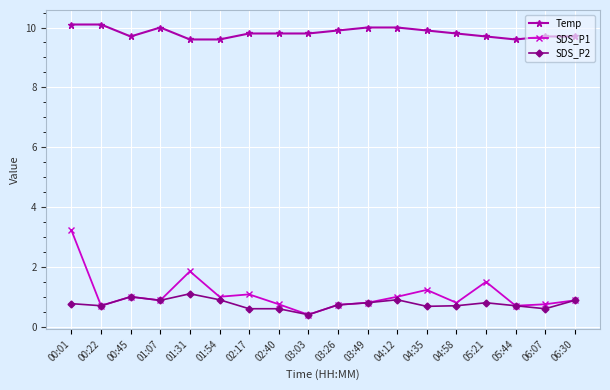

Which series changed the most between 00:01 and 01:54?

SDS_P1